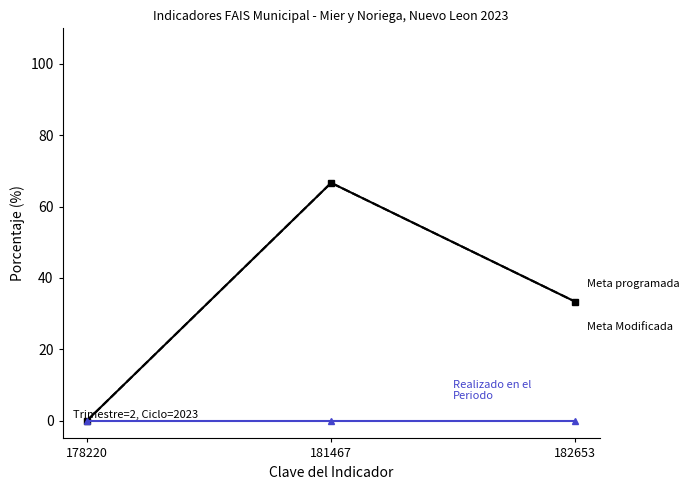

True or false: Meta Modificada has a value of 114.6 at 181467.

False